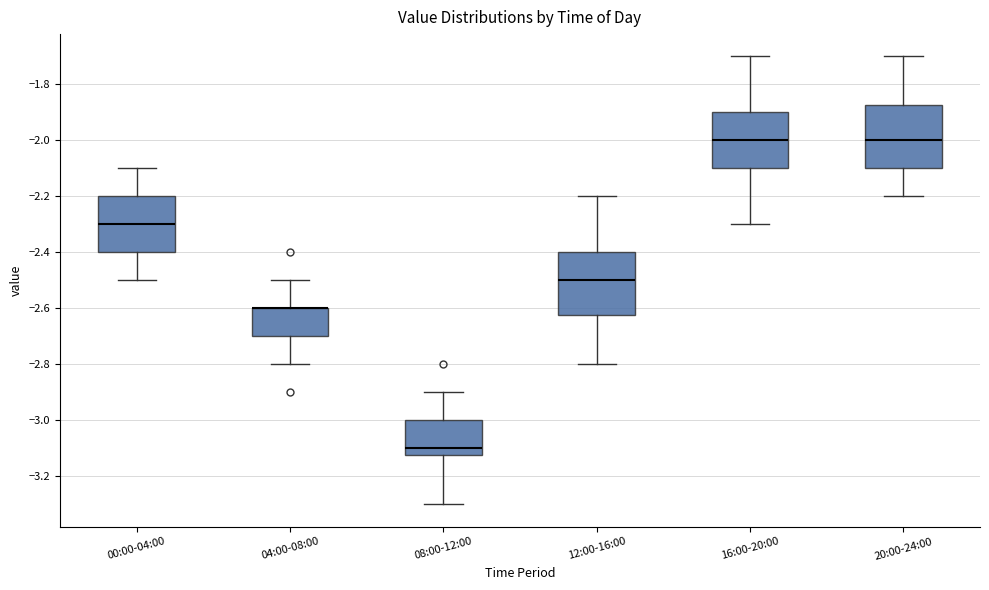

Reading left to right, transcribe this box plot: for each box, give where its median line is, the range the box spans, and where its two whiskers end, as read against the y-axis. The values are not printed on the chart, so give them approximately, as read against the axis.

00:00-04:00: median -2.30, box -2.40 to -2.20, whiskers -2.50 to -2.10
04:00-08:00: median -2.60 (drawn on the box's upper edge), box -2.70 to -2.60, whiskers -2.80 to -2.50
08:00-12:00: median -3.10, box -3.12 to -3.00, whiskers -3.30 to -2.90
12:00-16:00: median -2.50, box -2.62 to -2.40, whiskers -2.80 to -2.20
16:00-20:00: median -2.00, box -2.10 to -1.90, whiskers -2.30 to -1.70
20:00-24:00: median -2.00, box -2.10 to -1.88, whiskers -2.20 to -1.70